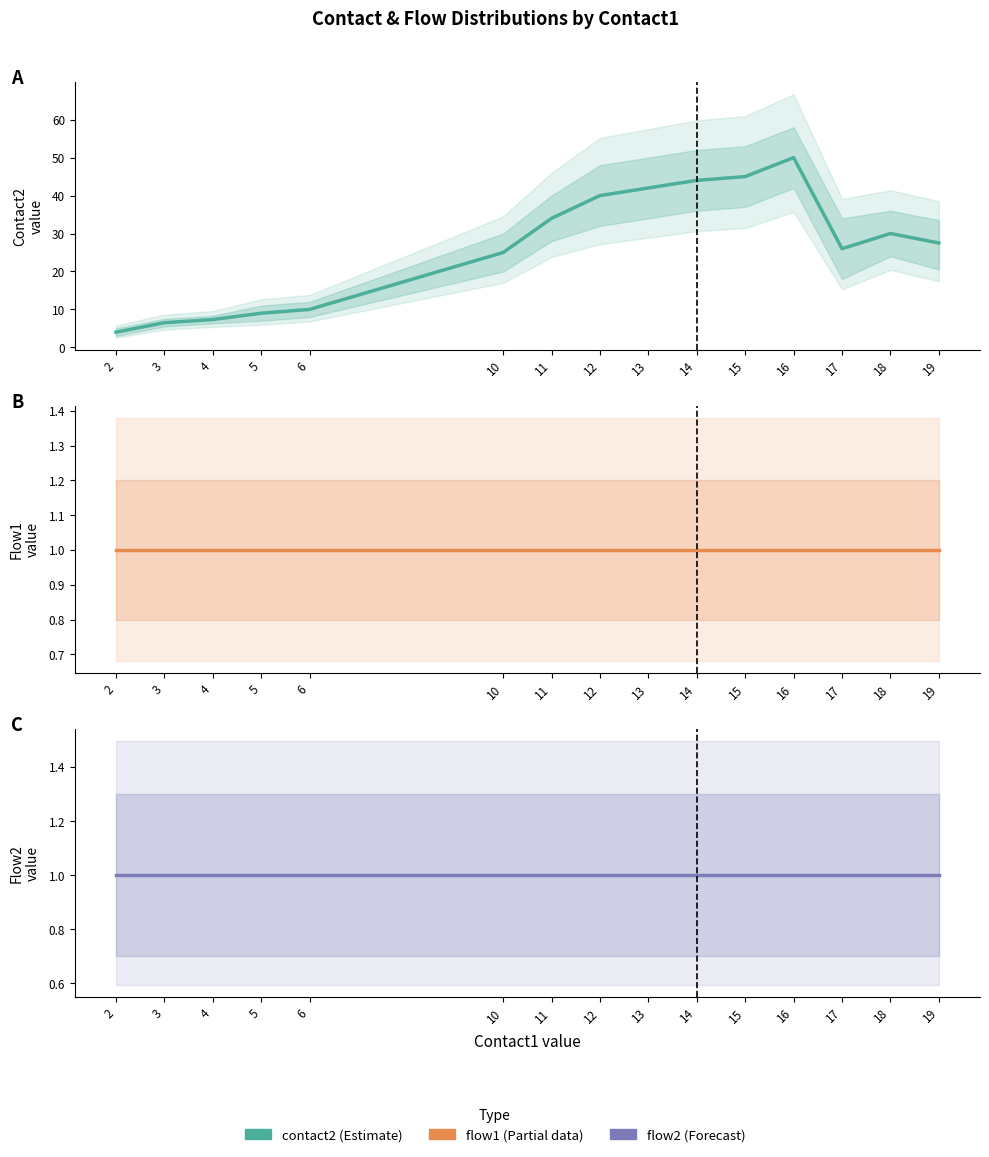

What is the value of the contact2 (Estimate) point at the 15th from the left?

27.5